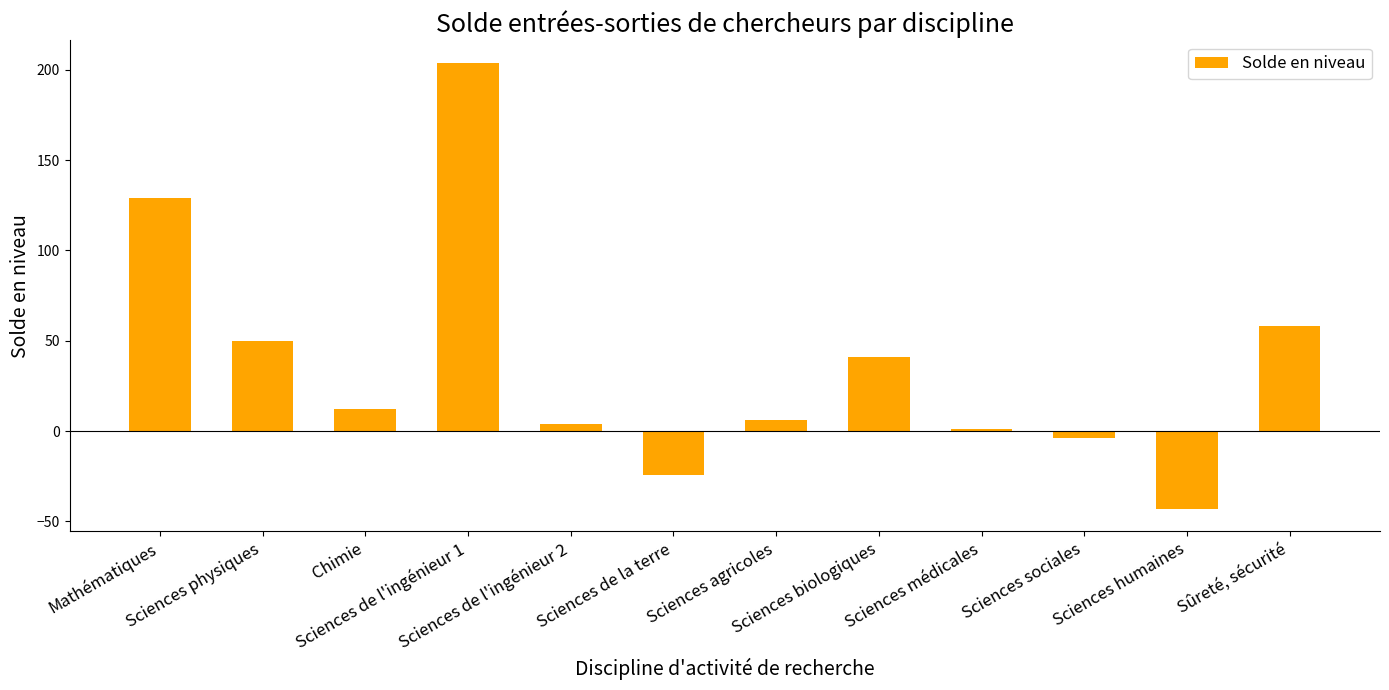

What is the maximum value shown in the chart?

204